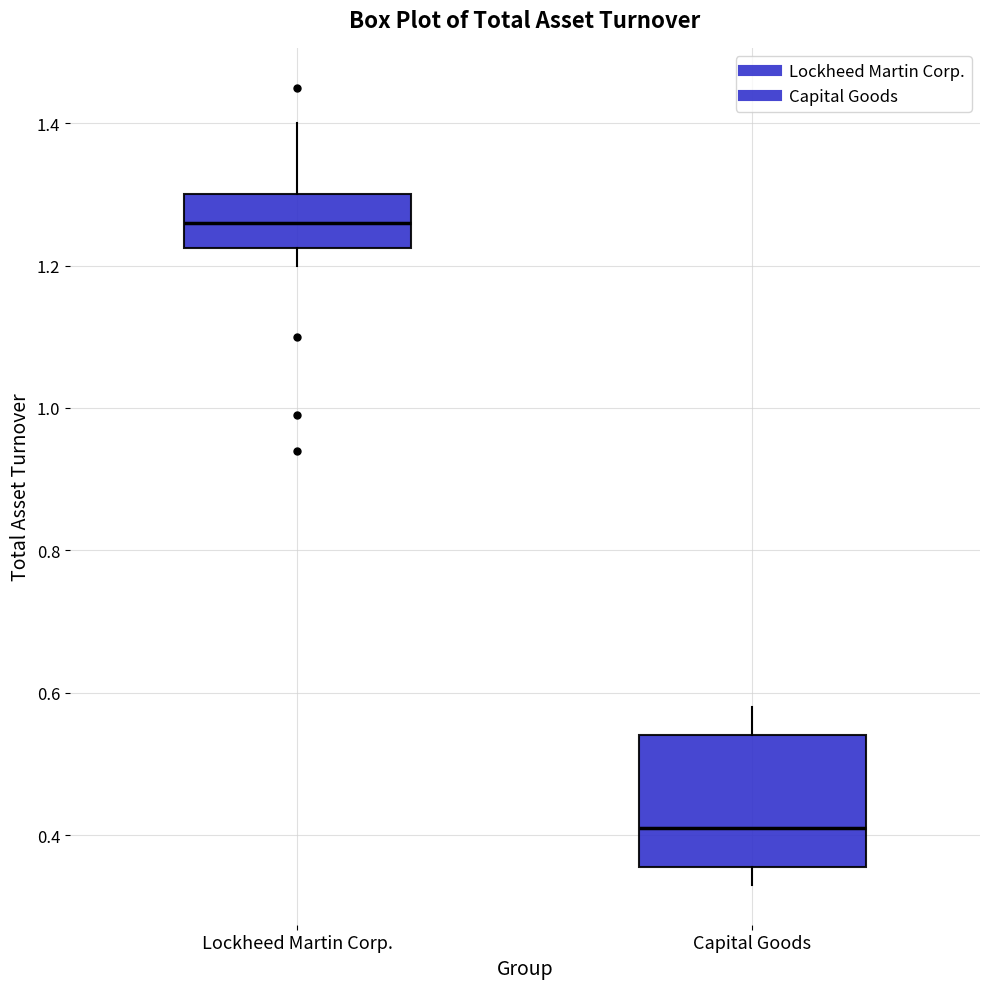

Reading left to right, transcribe this box plot: for each box, give where its median line is, the range the box spans, and where its two whiskers end, as read against the y-axis. The values are not printed on the chart, so give them approximately, as read against the axis.

Lockheed Martin Corp.: median 1.26, box 1.22 to 1.30, whiskers 1.20 to 1.40
Capital Goods: median 0.42, box 0.36 to 0.54, whiskers 0.34 to 0.58